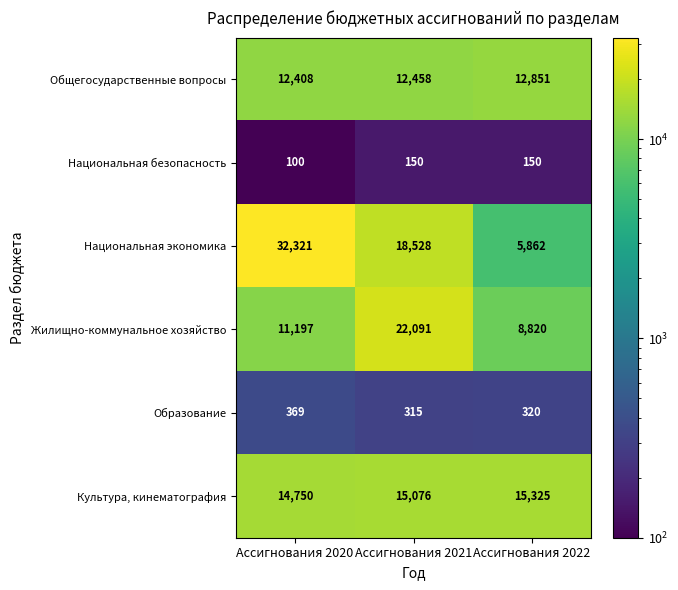

What is the difference between the highest and lowest values at Ассигнования 2022?

15175